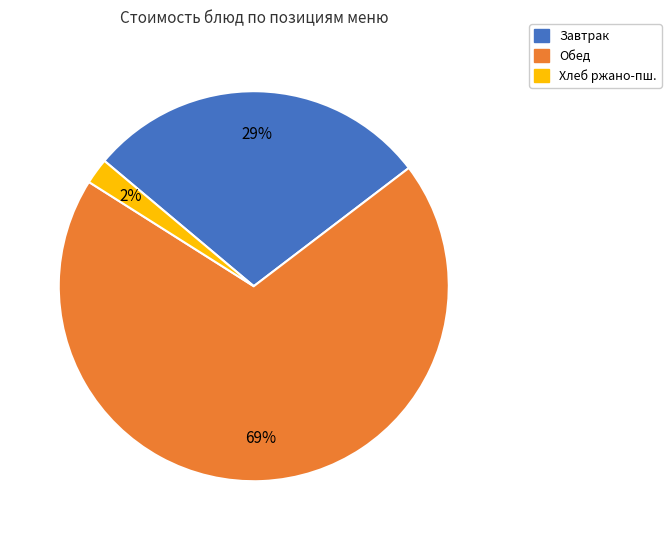

To the nearest percent, what is the difference between the largest and smallest slice percentages?

67%